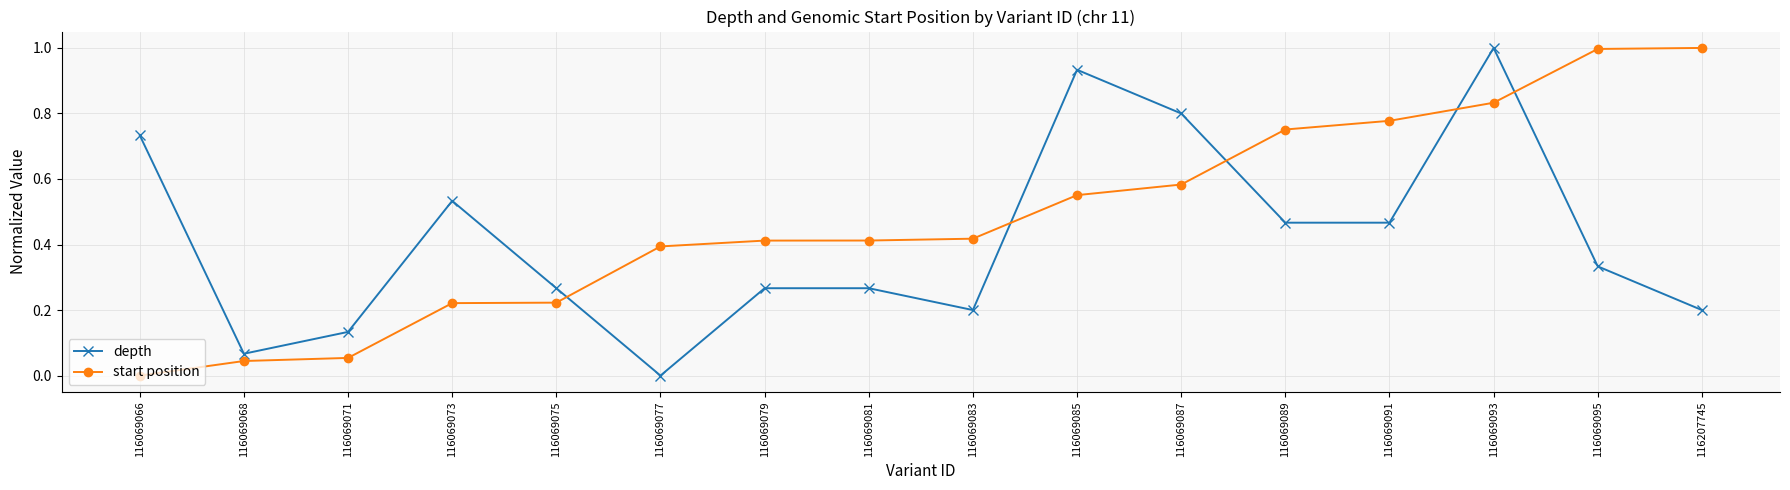

Rank the series at 116069081 from lowest to highest value.

depth, start position